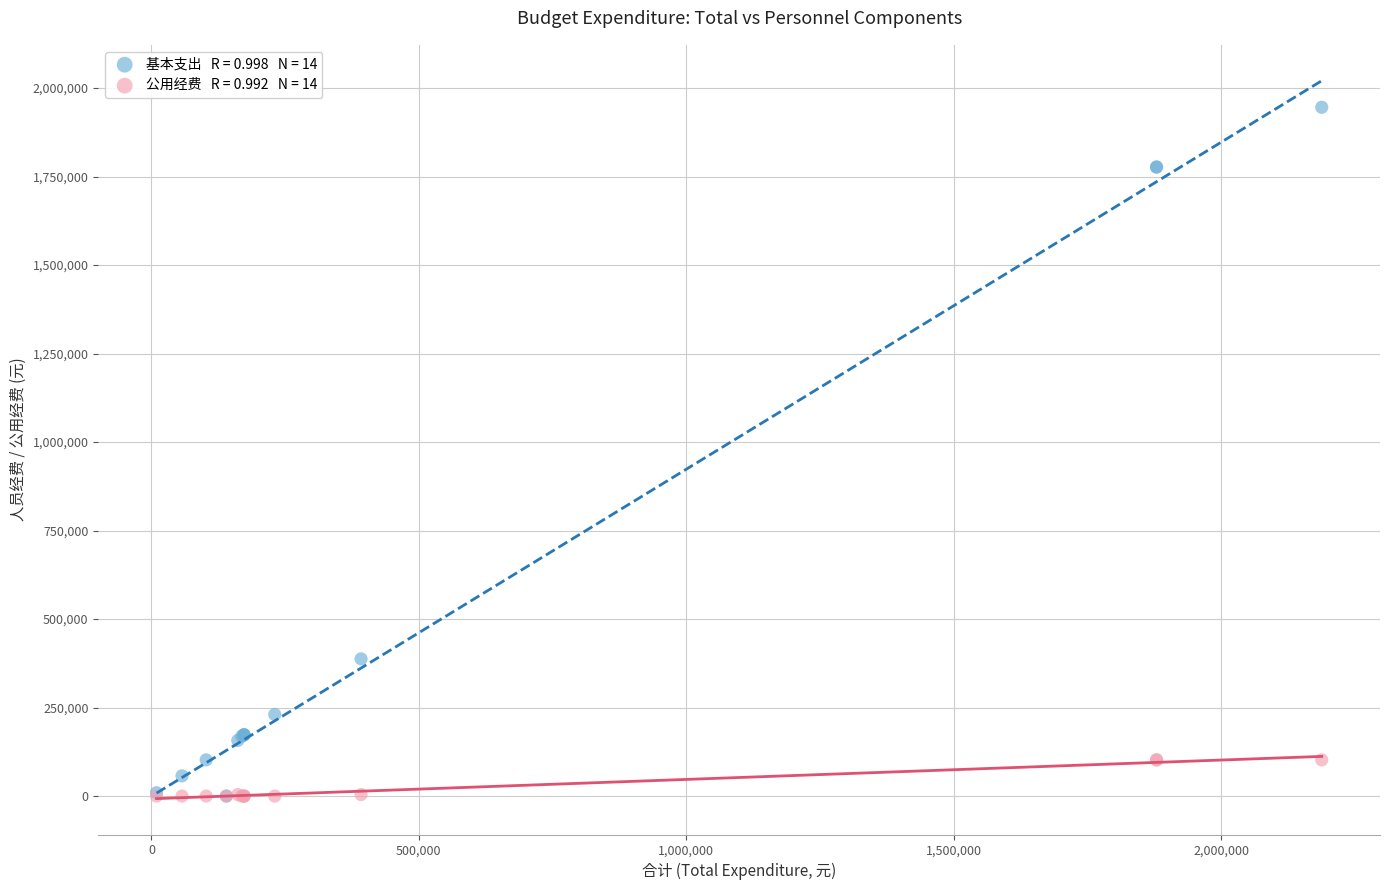

Across all series, what Y value is closest to 972942?

387663.2